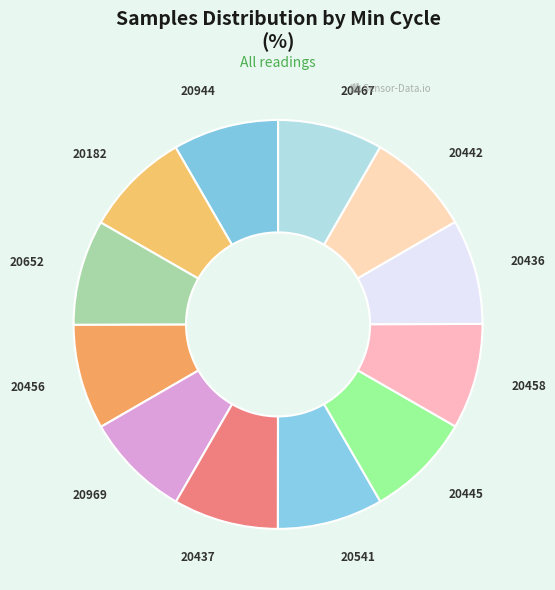

Is the sum of 20541 and 20456 greater than half?

No